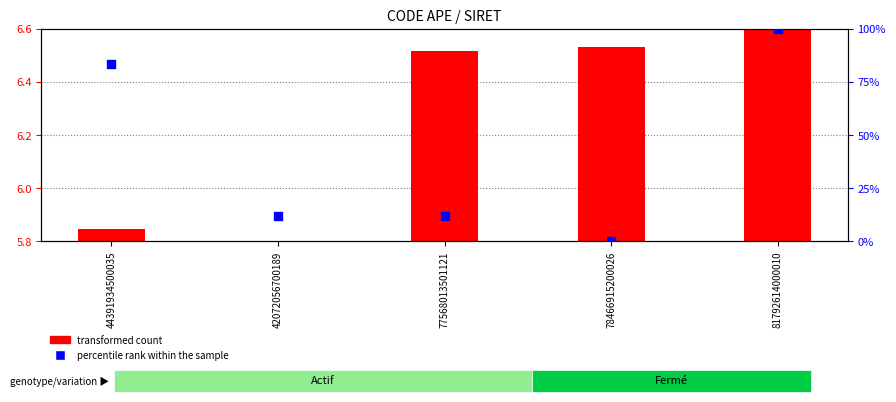

Is the value of percentile rank within the sample at 42072056700189 greater than the value of transformed count at 81792614000010?

Yes